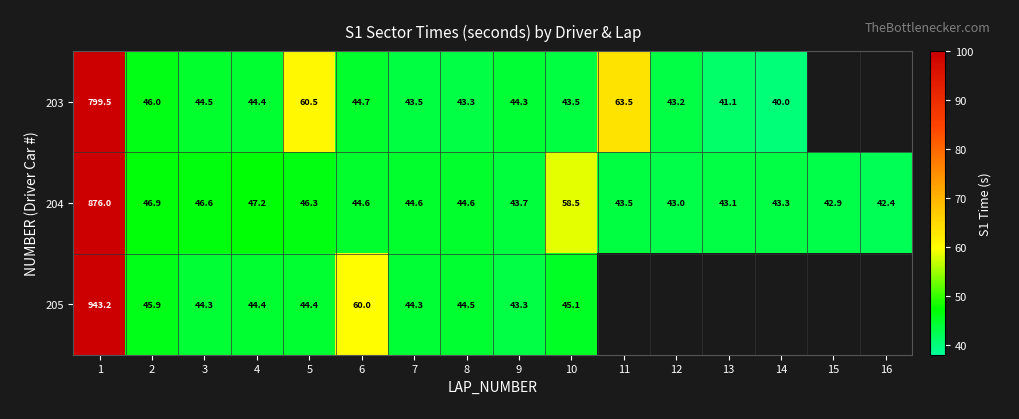

Is it true that 203 equals 63.5 at 11?

True